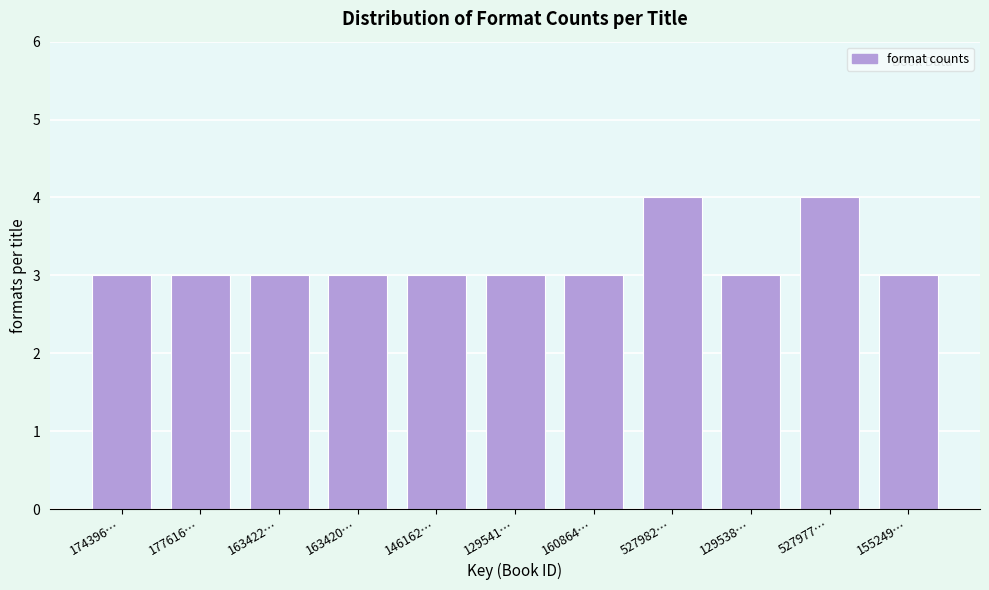

Reading left to right, extract all data points from this chart.

174396…=3	177616…=3	163422…=3	163420…=3	146162…=3	129541…=3	160864…=3	527982…=4	129538…=3	527977…=4	155249…=3